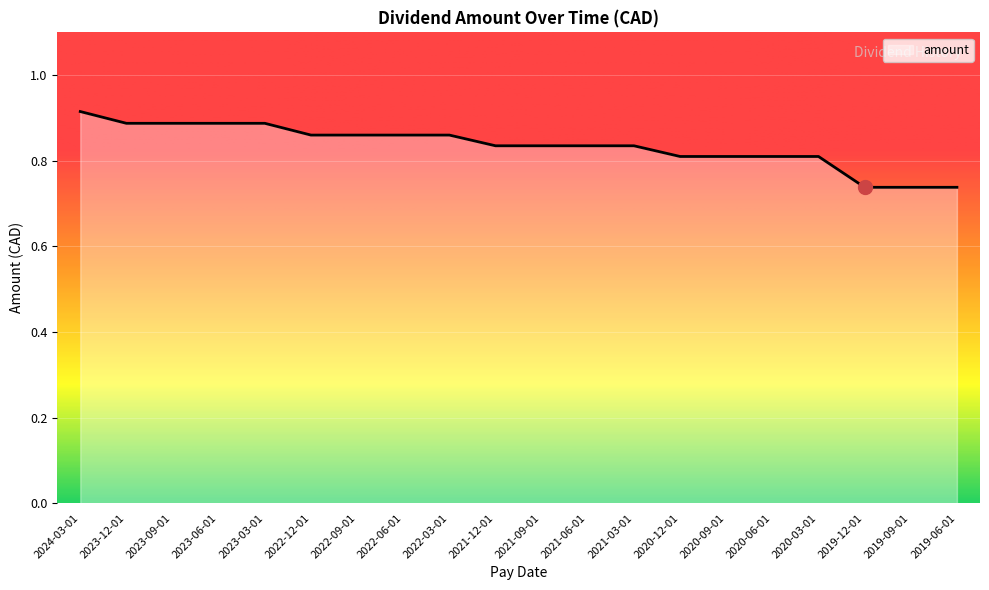

Which has a higher value, 2023-12-01 or 2020-03-01?

2023-12-01